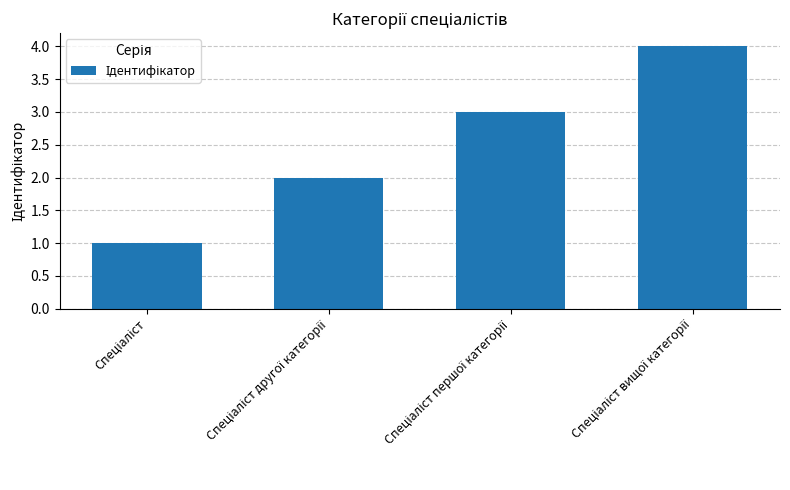

What is the maximum value shown in the chart?

4